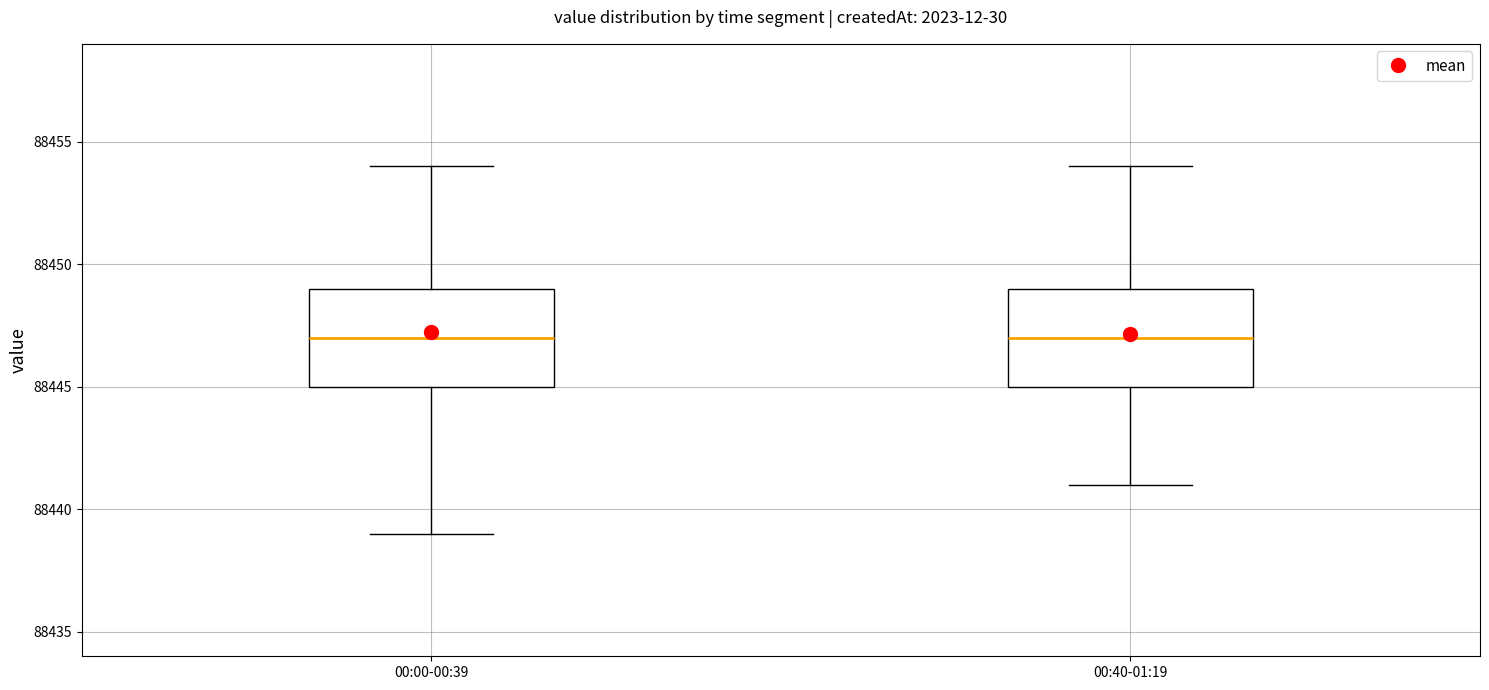

Where does the median line of the box for 00:40-01:19 sit on the y-axis? The values are not printed on the chart, so give them approximately, as read against the axis.

88447